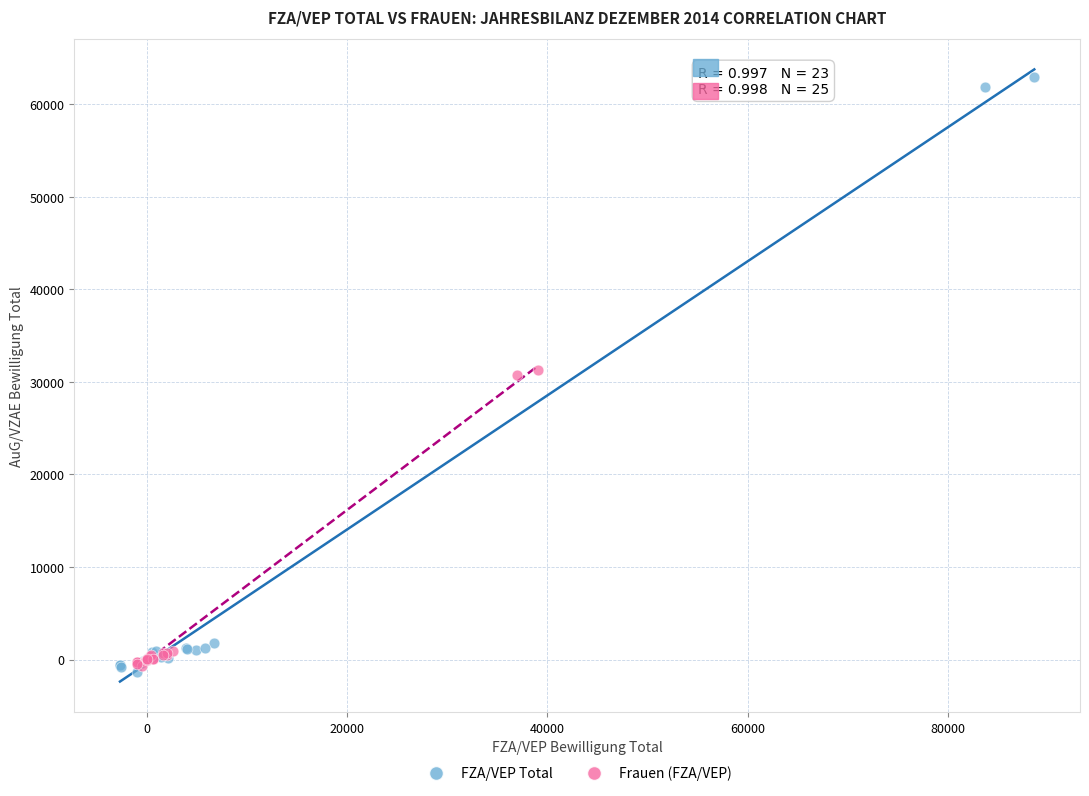

Which series reaches the maximum Y coordinate?

FZA/VEP Total